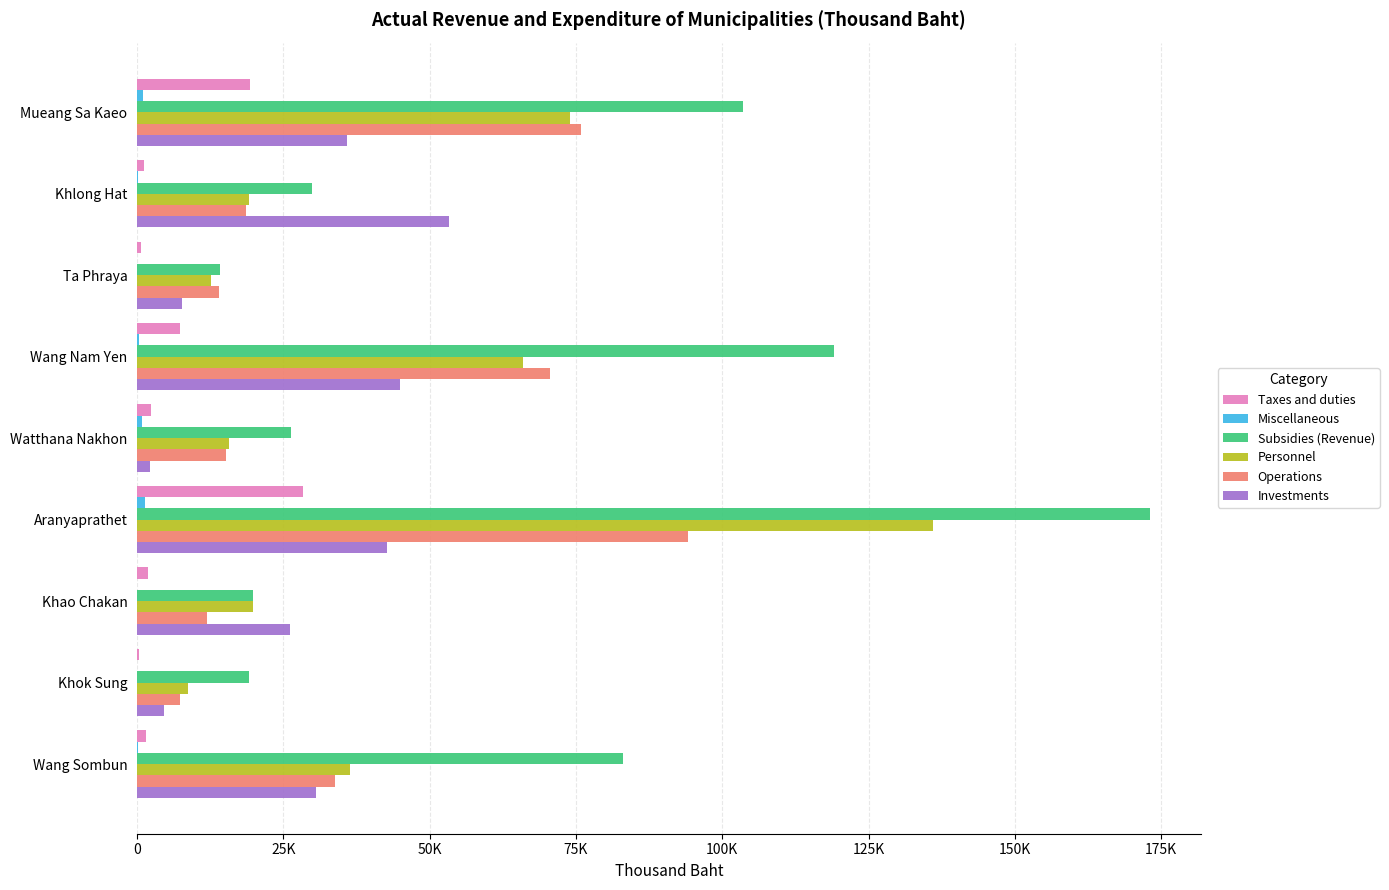

What is the value of the Miscellaneous bar at the 9th from the left?

197.0